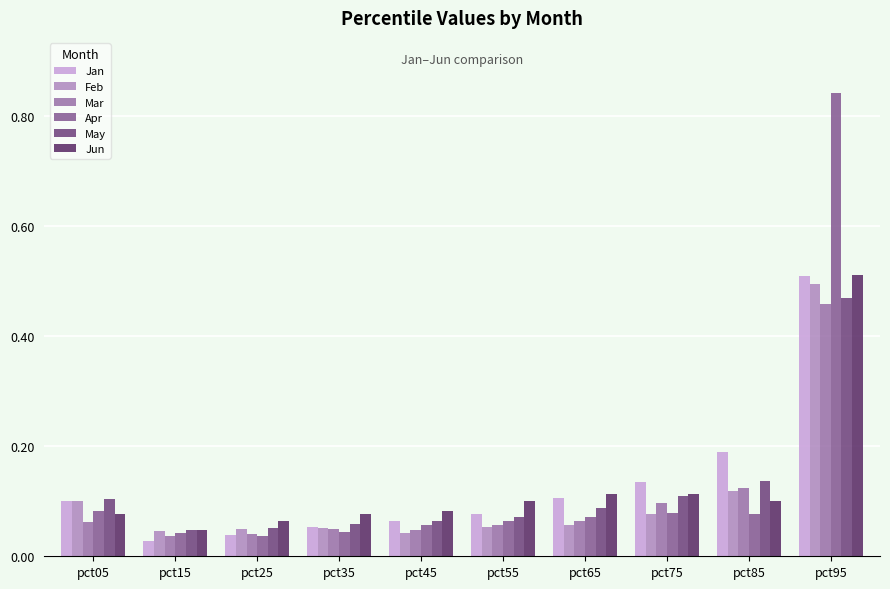

Reading left to right, extract all data points from this chart.

Jan: 0.1	0.0	0.0	0.1	0.1	0.1	0.1	0.1	0.2	0.5
Feb: 0.1	0.0	0.0	0.1	0.0	0.1	0.1	0.1	0.1	0.5
Mar: 0.1	0.0	0.0	0.0	0.0	0.1	0.1	0.1	0.1	0.5
Apr: 0.1	0.0	0.0	0.0	0.1	0.1	0.1	0.1	0.1	0.8
May: 0.1	0.0	0.1	0.1	0.1	0.1	0.1	0.1	0.1	0.5
Jun: 0.1	0.0	0.1	0.1	0.1	0.1	0.1	0.1	0.1	0.5